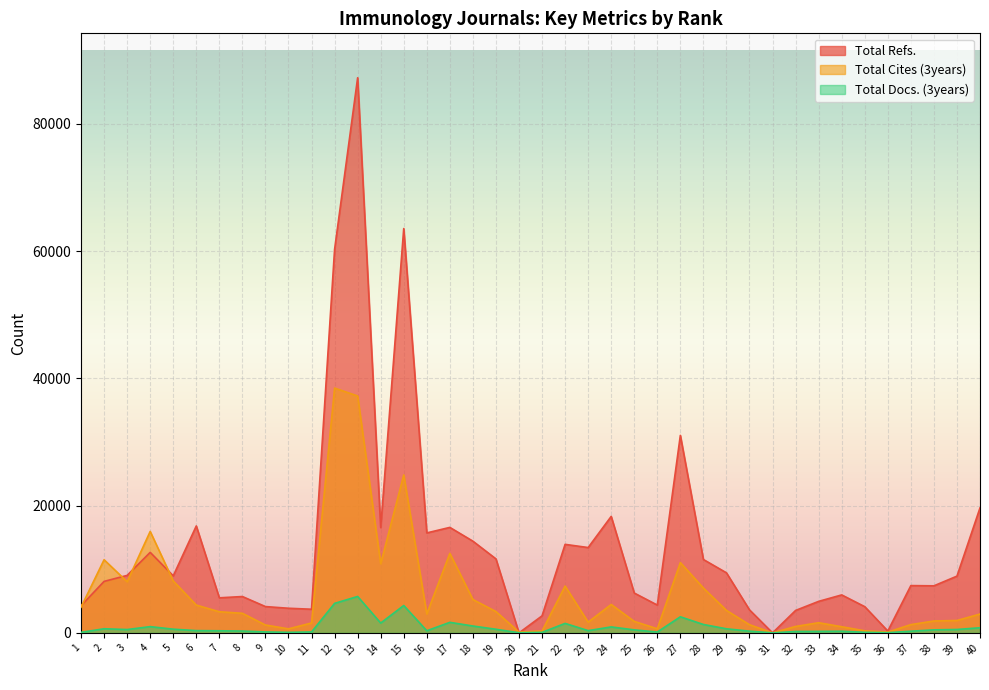

What is the difference between the second highest and minimum values in the Total Docs. (3years) series?

4635